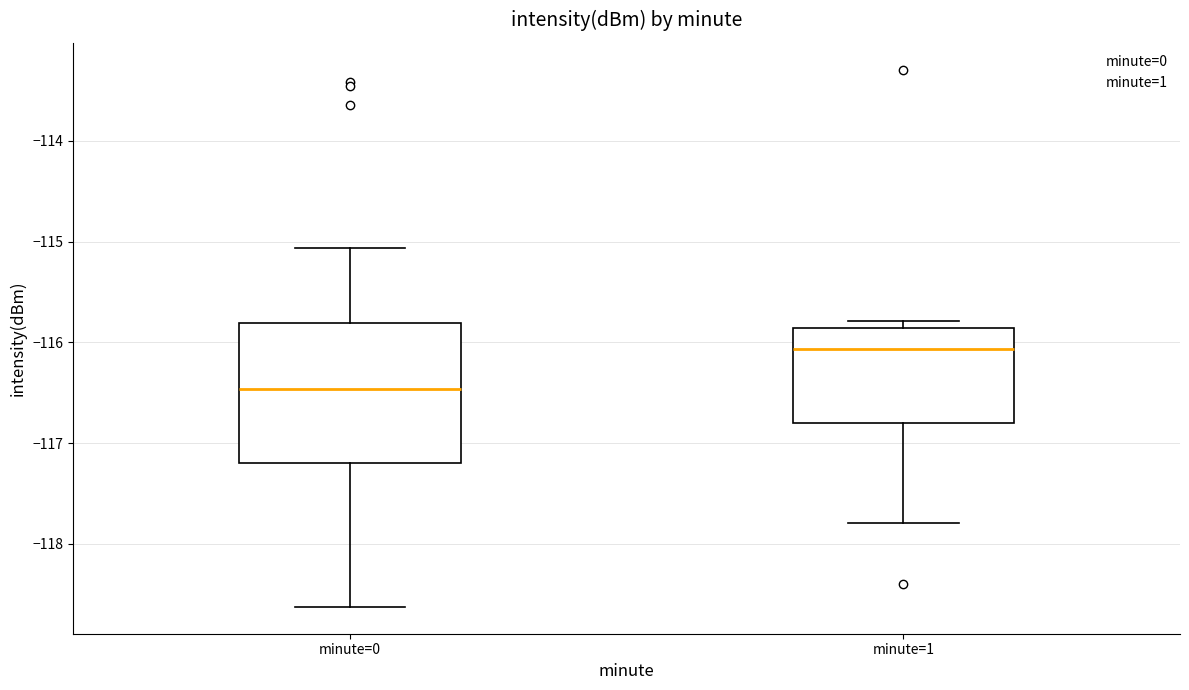

Which box's median line is the highest?

minute=1